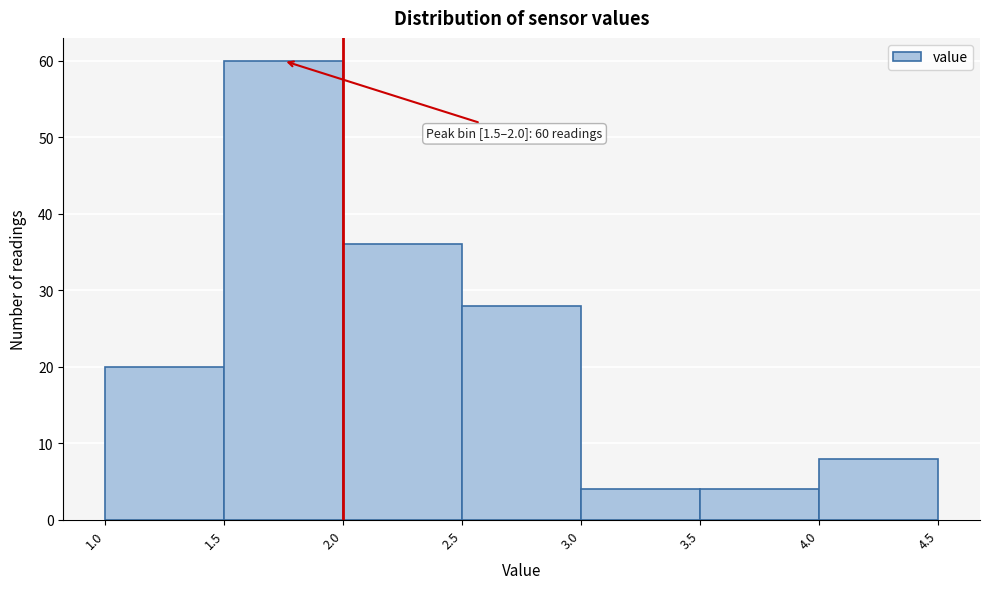

Over which range of the x-axis is the bar tallest?

1.5 to 2.0